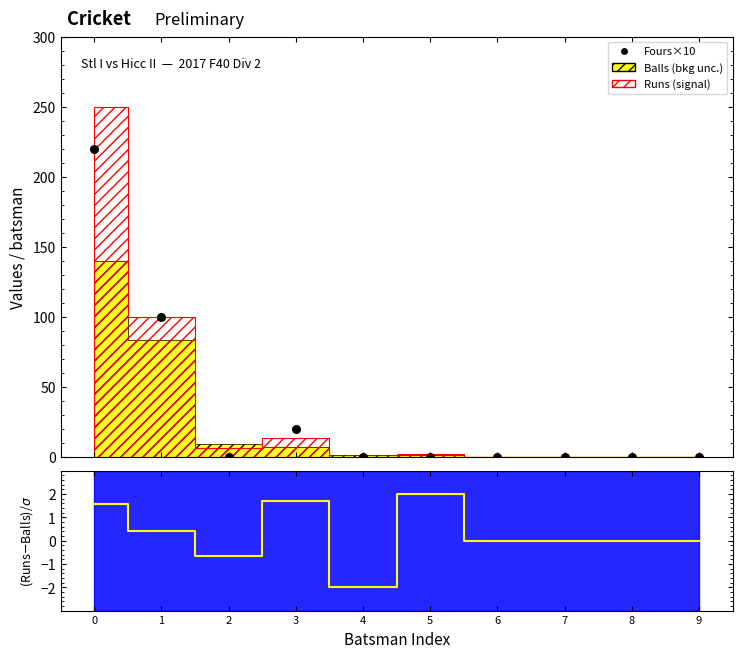

What is the change in value from 3 to 7?

-20